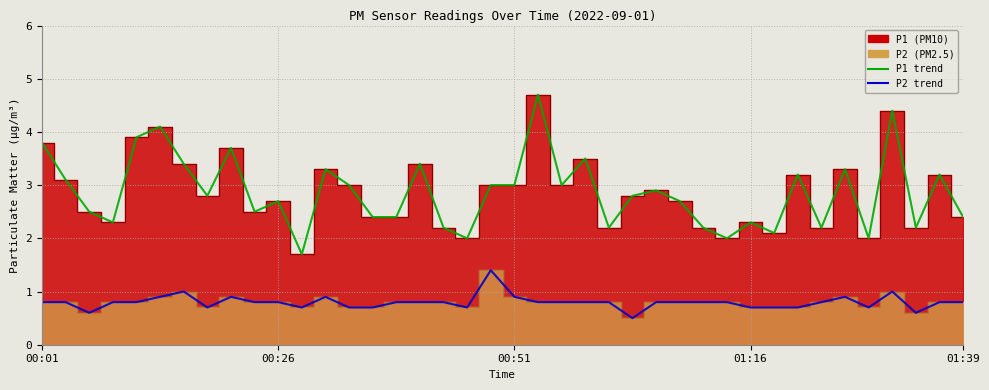

How many interior local peaks does the P2 trend series have?

6